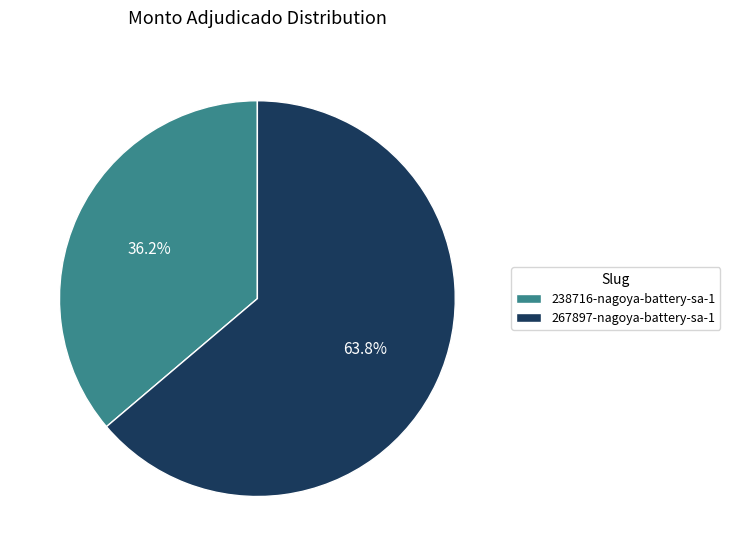

What percentage do 238716-nagoya-battery-sa-1 and 267897-nagoya-battery-sa-1 together represent?

100.0%